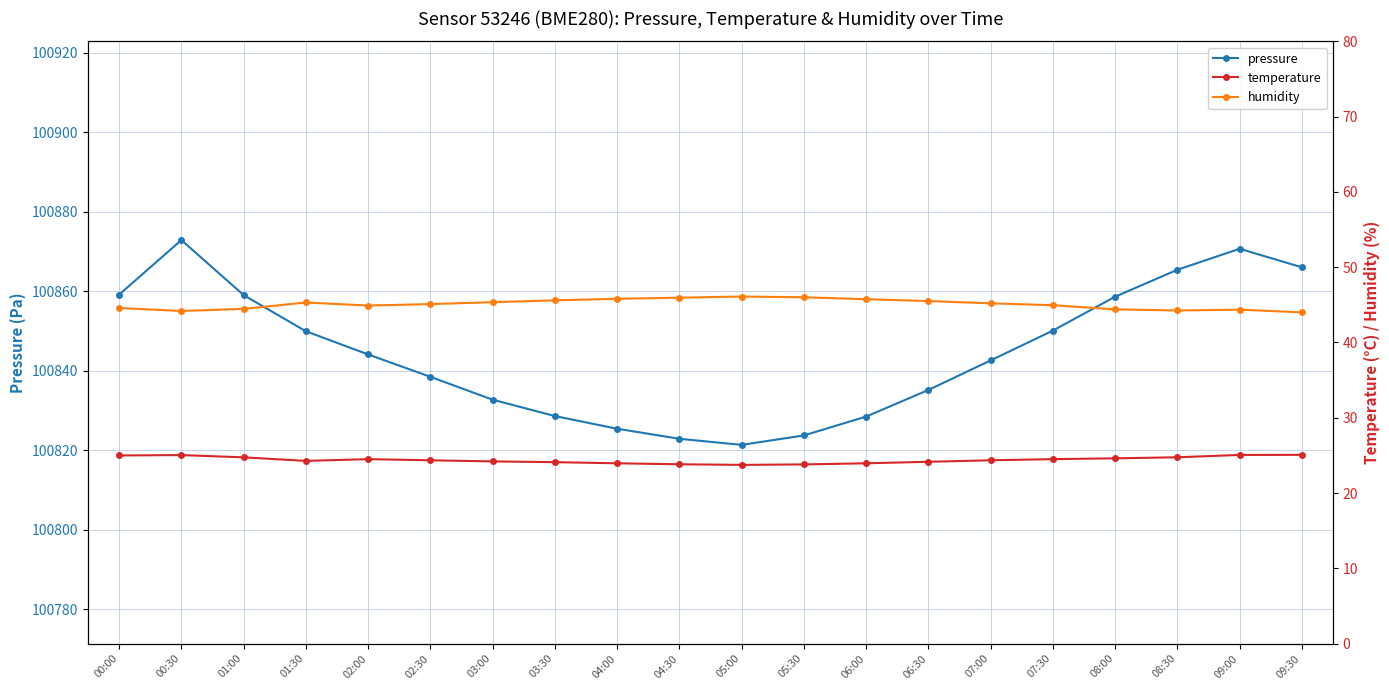

Between 00:30 and 08:30, which series saw the biggest shift?

pressure